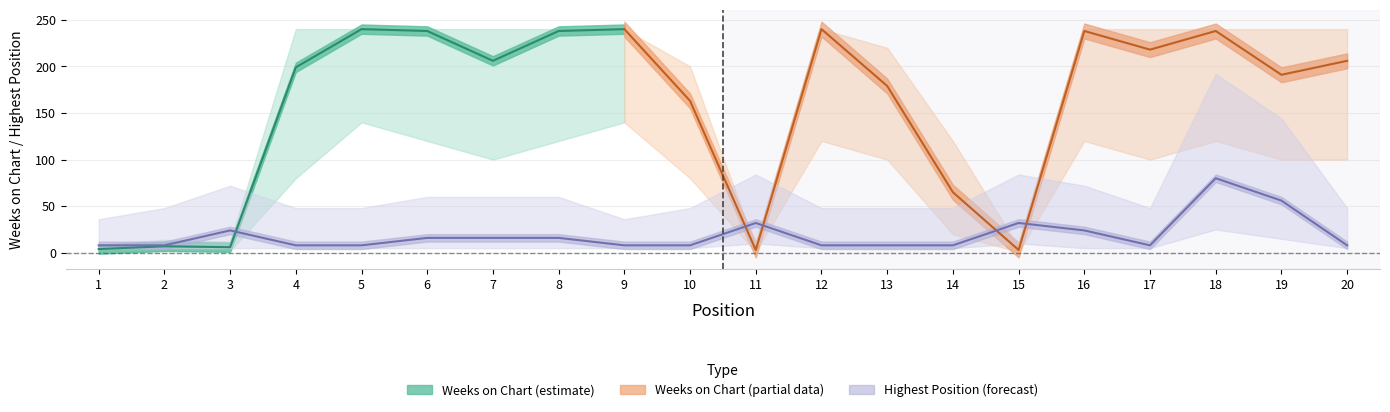

Rank the categories by value from lowest to highest.

1, 2, 4, 5, 9, 10, 12, 13, 14, 17, 20, 6, 7, 8, 3, 16, 11, 15, 19, 18